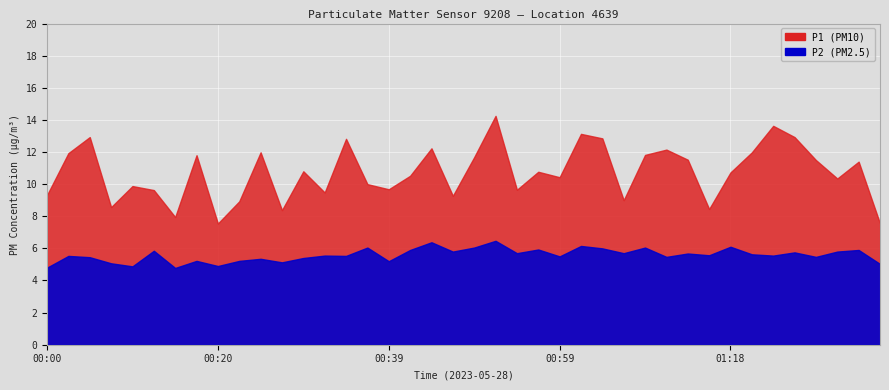

What is the label of the 14th point from the left?

00:32